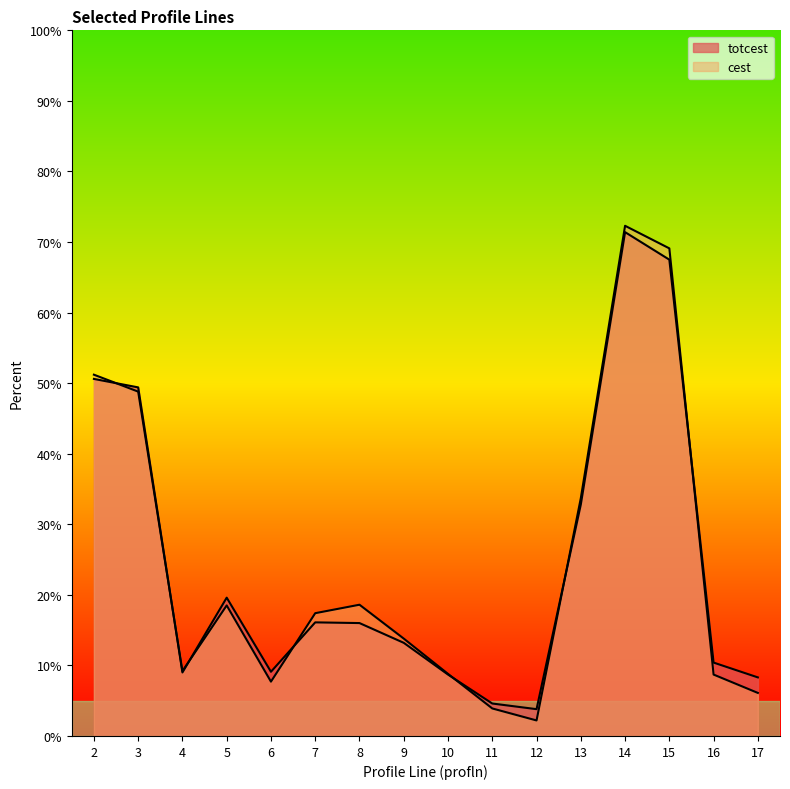

Rank the series by their maximum value, from lowest to highest.

totcest, cest